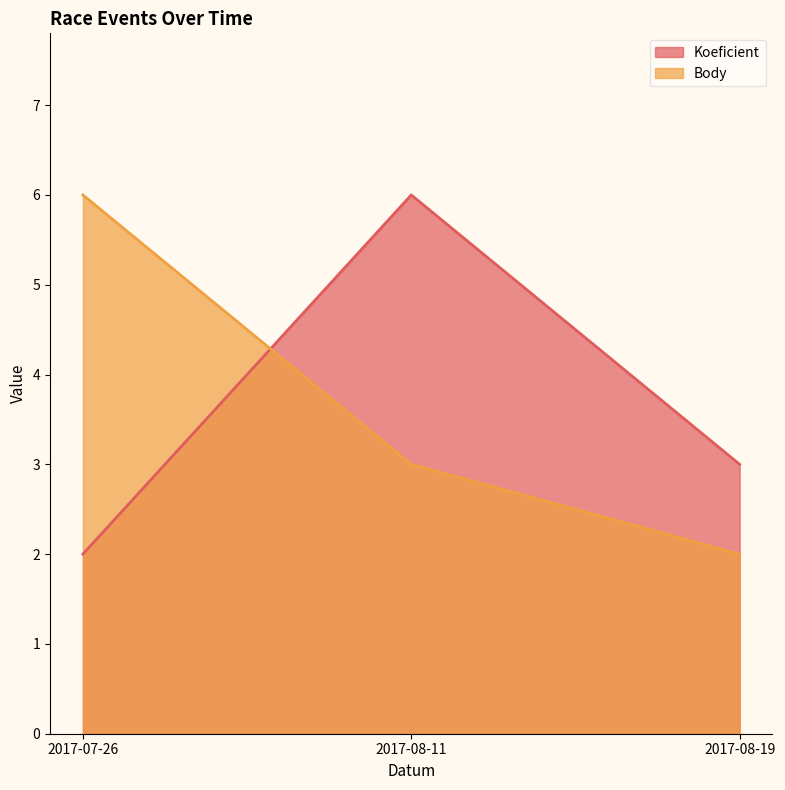

Which category has the lowest value in the Koeficient series?

2017-07-26